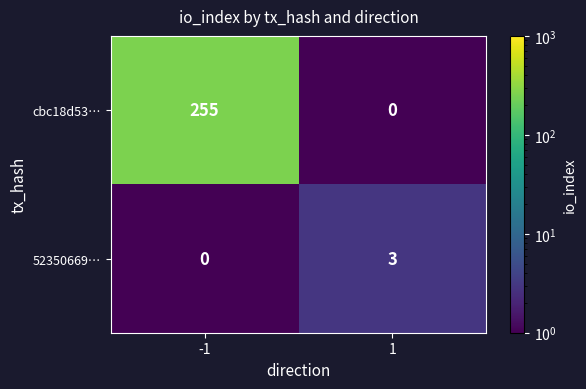

Between -1 and 1, which series saw the biggest shift?

cbc18d53…